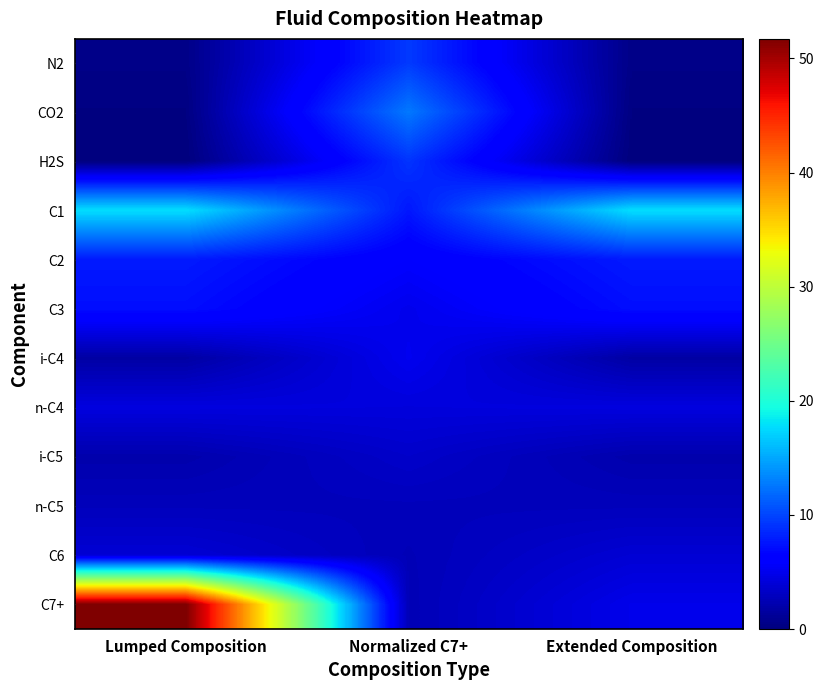

Reading left to right, list all the values displayed in this chart.

N2: Lumped Composition=0.5	Normalized C7+=9.4	Extended Composition=0.5
CO2: Lumped Composition=0.2	Normalized C7+=12.6	Extended Composition=0.2
H2S: Lumped Composition=0.0	Normalized C7+=9.1	Extended Composition=0.0
C1: Lumped Composition=17.8	Normalized C7+=7.6	Extended Composition=17.8
C2: Lumped Composition=7.8	Normalized C7+=5.9	Extended Composition=7.8
C3: Lumped Composition=7.2	Normalized C7+=5.0	Extended Composition=7.2
i-C4: Lumped Composition=1.7	Normalized C7+=5.1	Extended Composition=1.7
n-C4: Lumped Composition=4.3	Normalized C7+=4.2	Extended Composition=4.3
i-C5: Lumped Composition=2.1	Normalized C7+=3.4	Extended Composition=2.1
n-C5: Lumped Composition=2.8	Normalized C7+=2.8	Extended Composition=2.8
C6: Lumped Composition=3.9	Normalized C7+=2.6	Extended Composition=3.9
C7+: Lumped Composition=51.7	Normalized C7+=2.5	Extended Composition=4.9